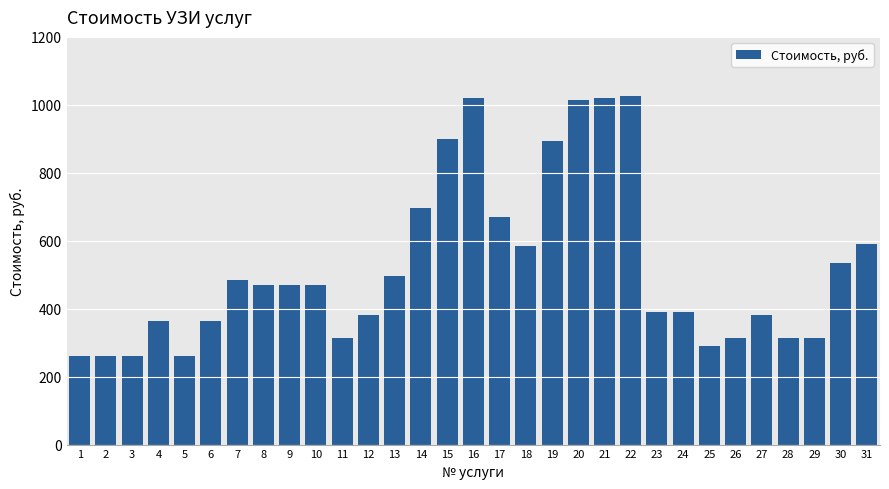

The value at 7 is 230. True or false?

False